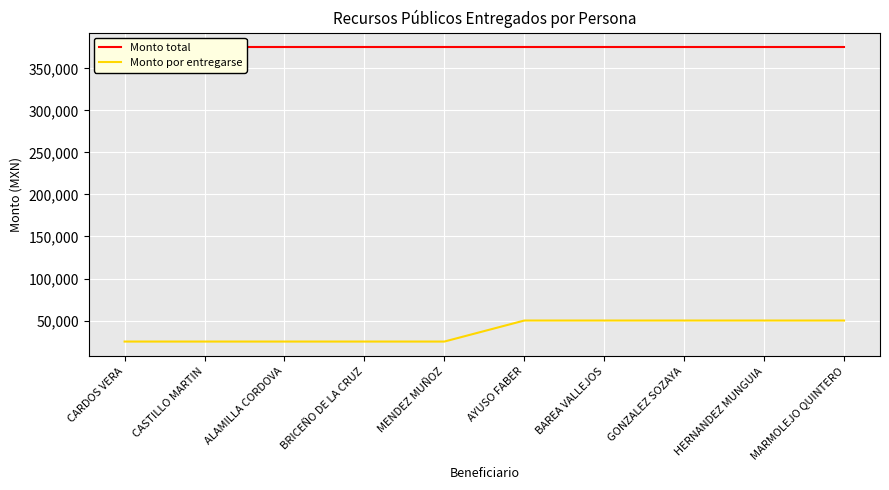

At how many categories does at least one series exceed 176203?

10